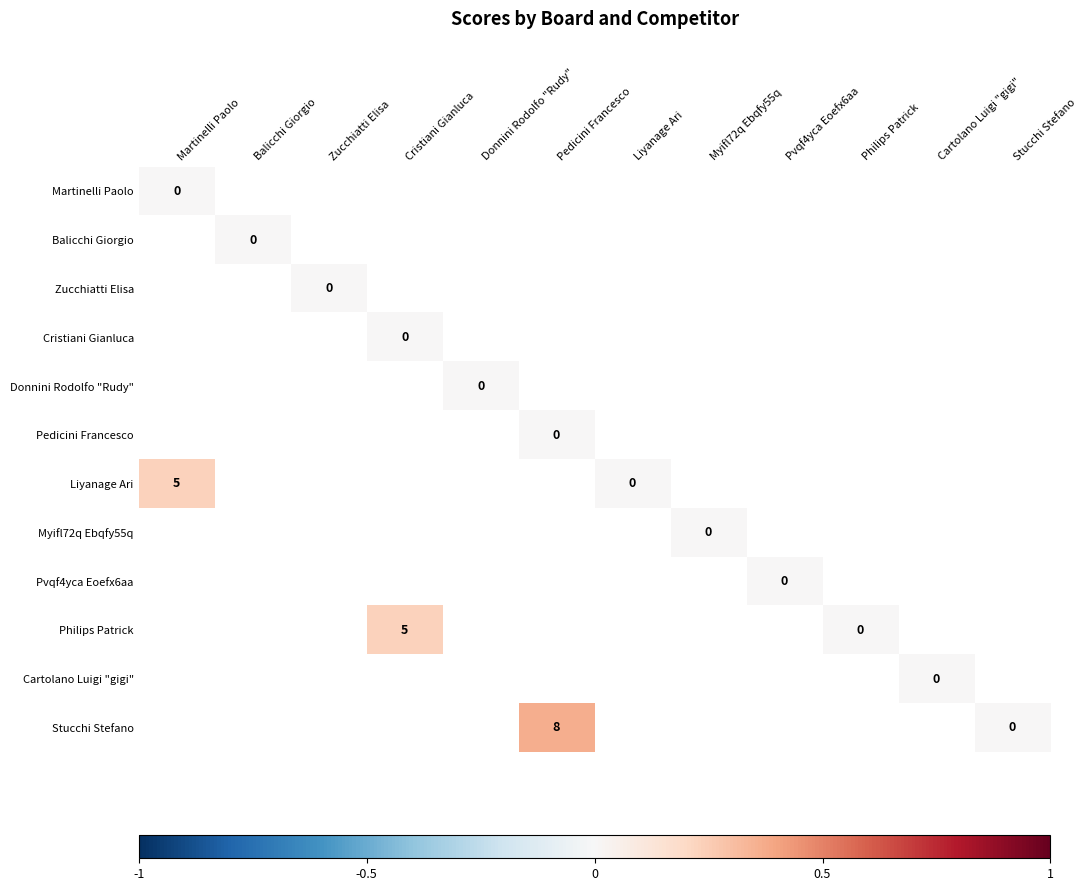

Which has a higher value, Martinelli Paolo or Zucchiatti Elisa?

Martinelli Paolo